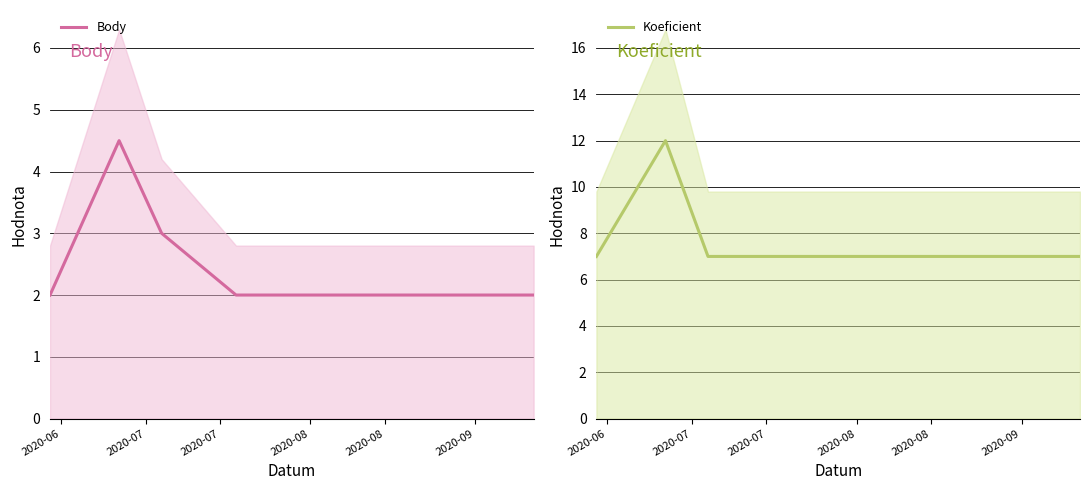

What is the maximum value for Body?

4.5